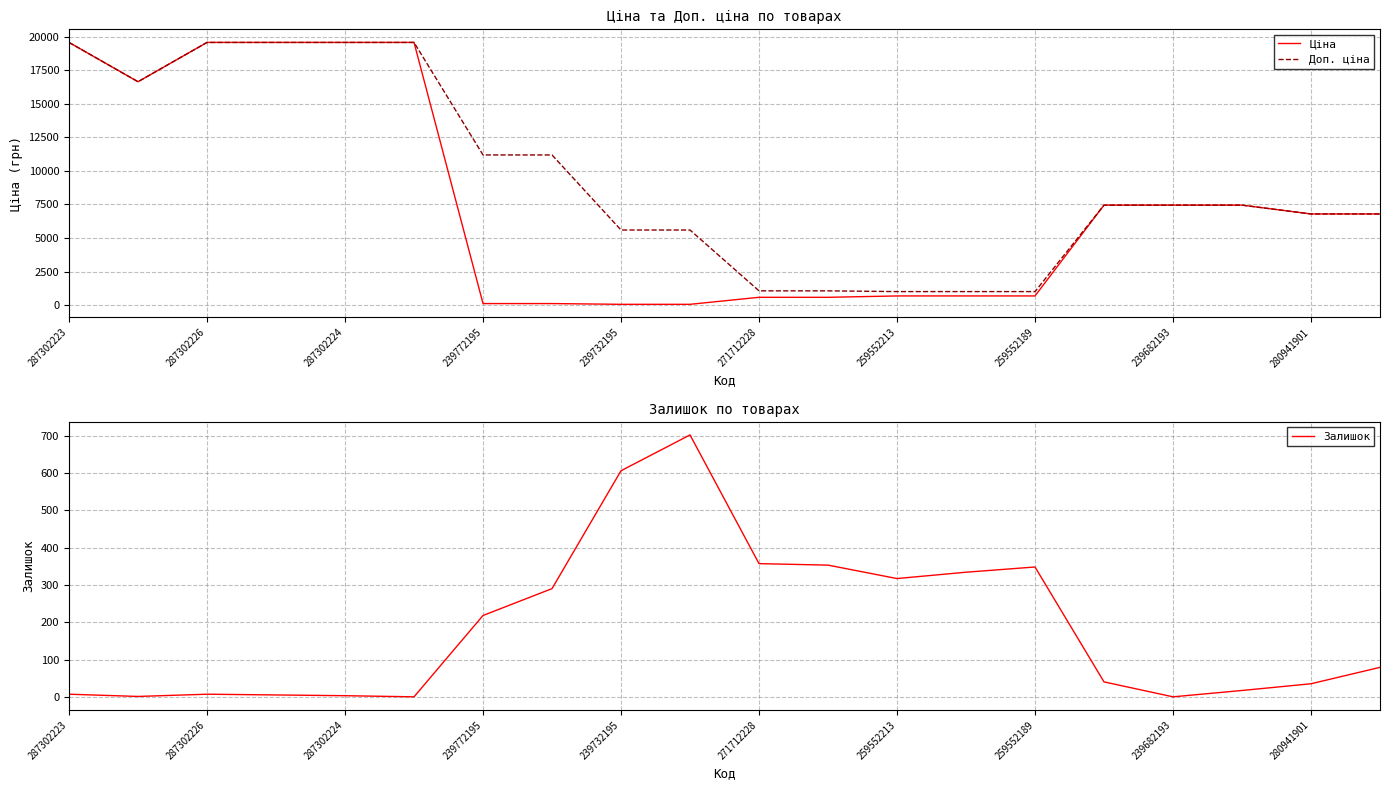

What is the maximum value for Ціна?

19564.9